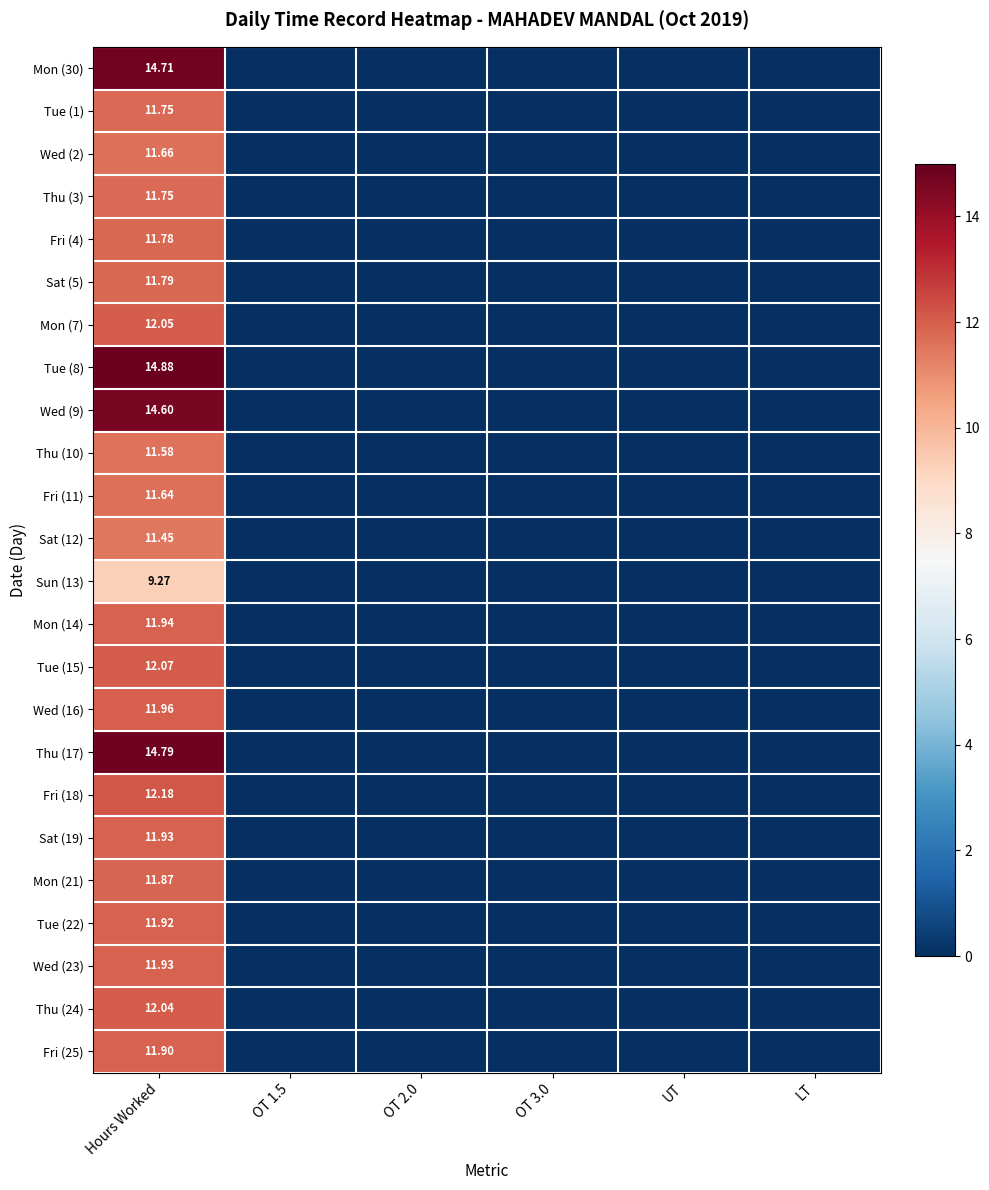

How many values in the Wed (2) series exceed 0?

1